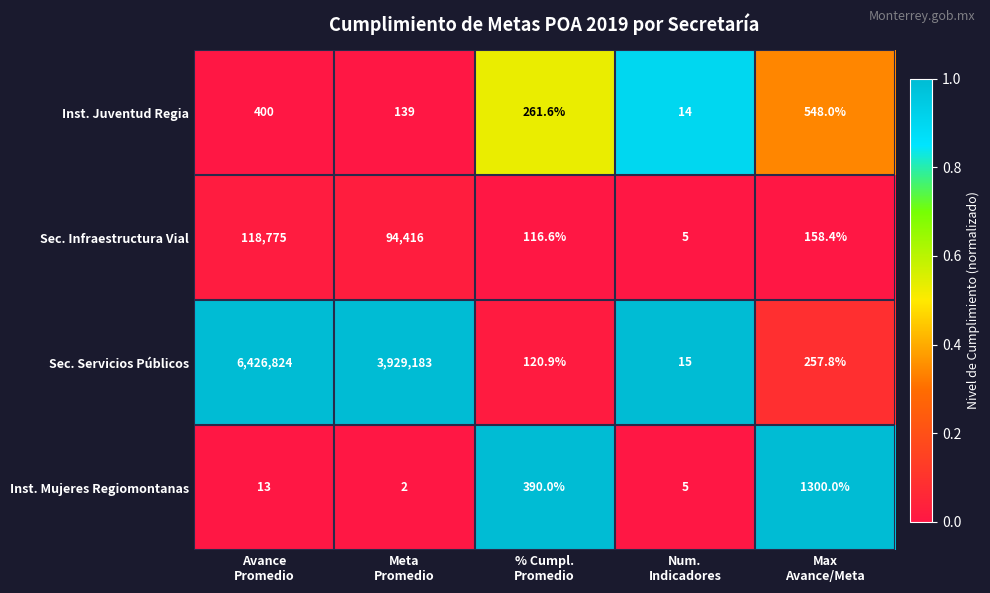

How many data points does each series have?

5